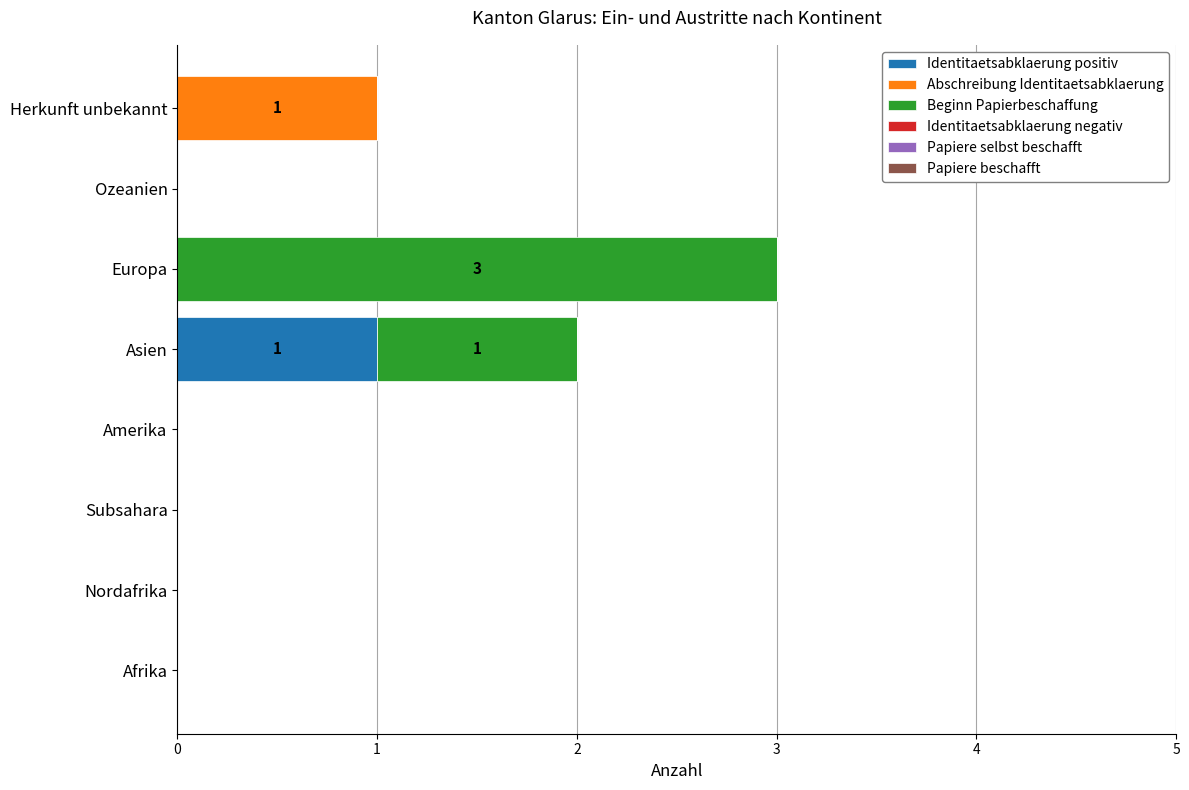

What is the total value across all series at Europa?

3